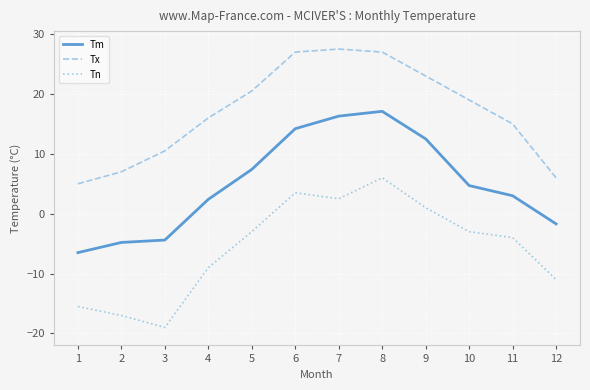

The Tx series shows 29.4 at 5. True or false?

False